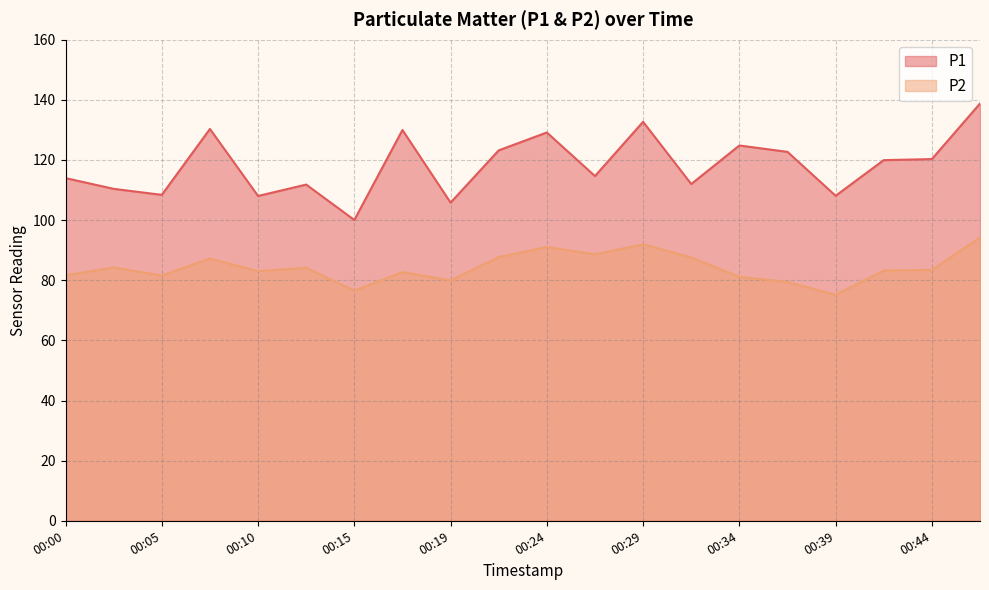

At which label does P2 reach its minimum?

00:39